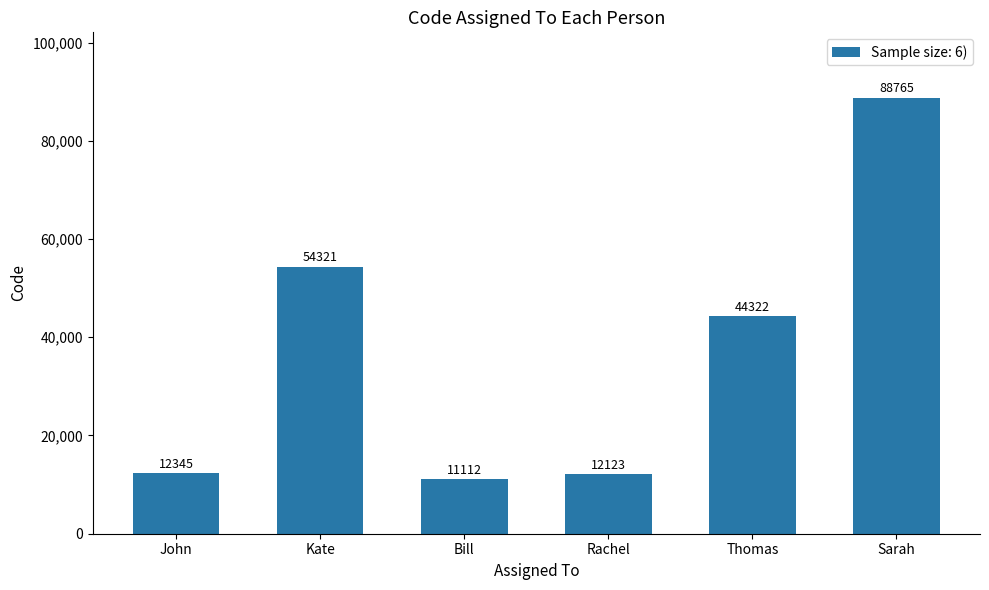

What position from the right is Sarah?

1